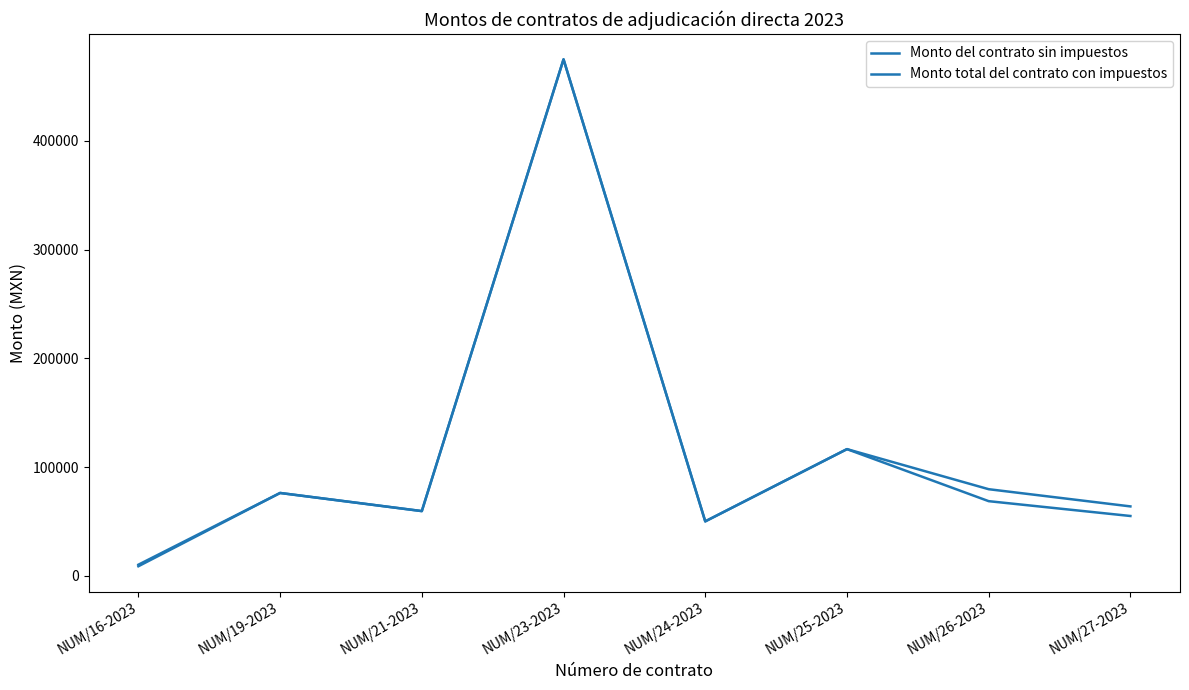

Rank the series at NUM/16-2023 from highest to lowest value.

Monto total del contrato con impuestos, Monto del contrato sin impuestos